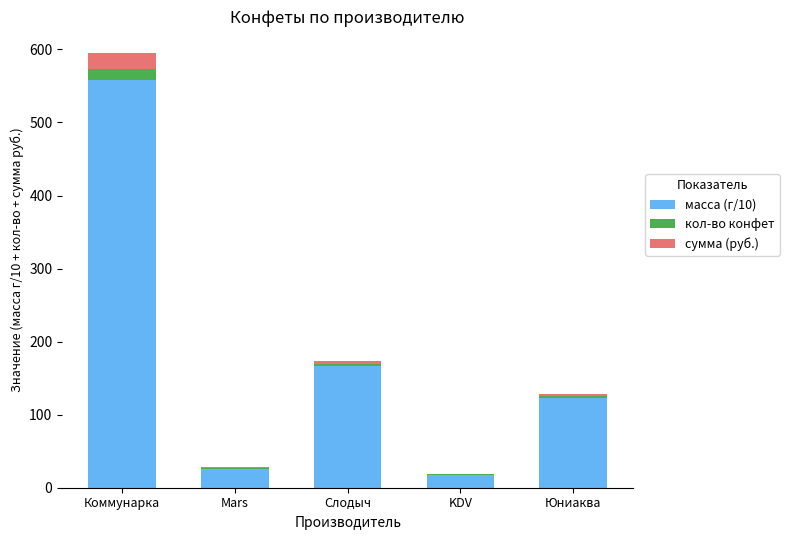

How many categories are shown in the chart?

5